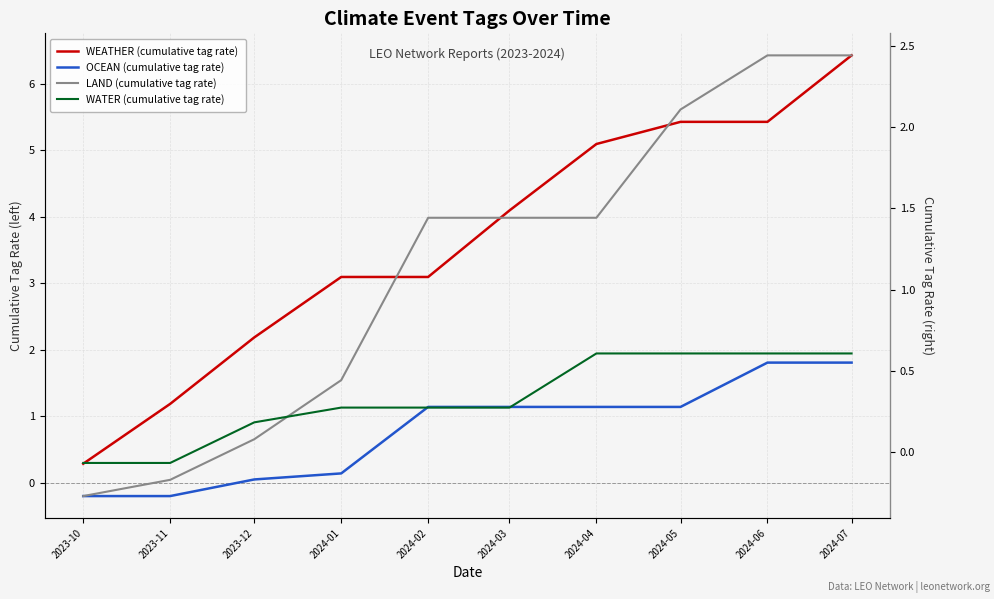

Rank the series at 2023-11 from lowest to highest value.

OCEAN (cumulative tag rate), LAND (cumulative tag rate), WATER (cumulative tag rate), WEATHER (cumulative tag rate)